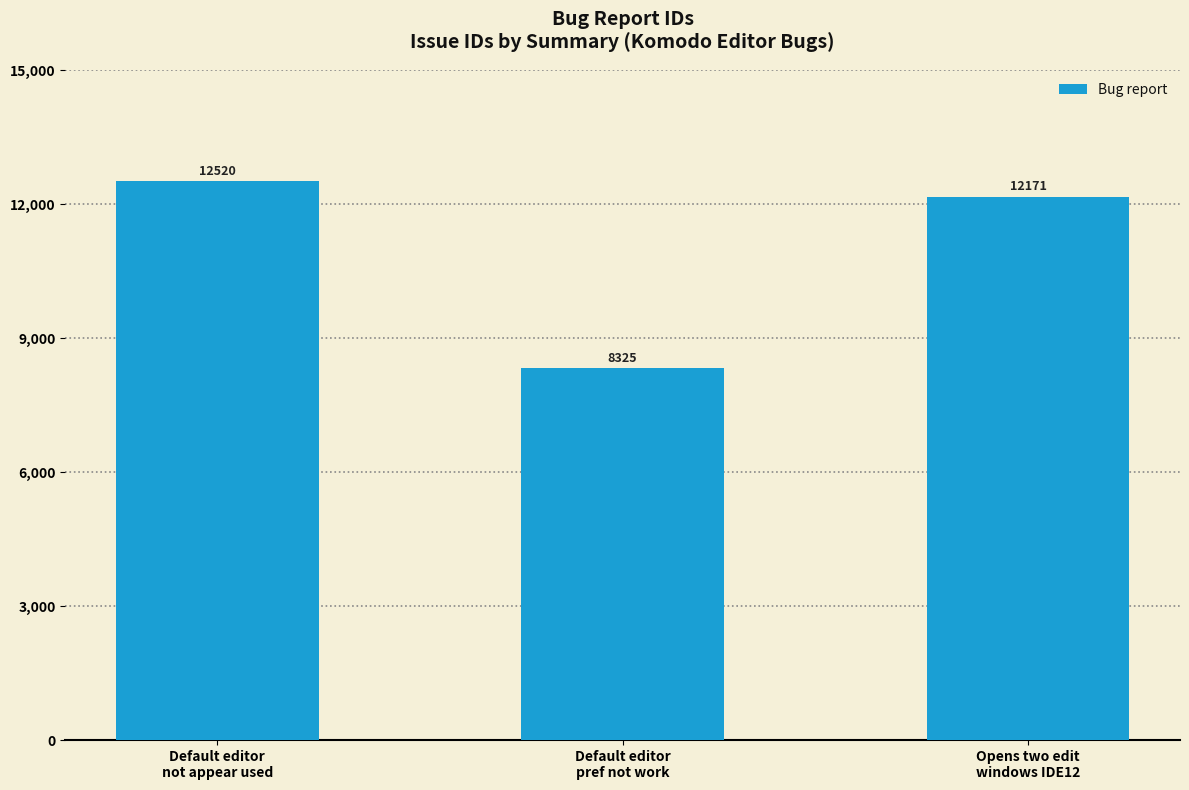

What is the label of the 2nd bar from the left?

Default editor
pref not work